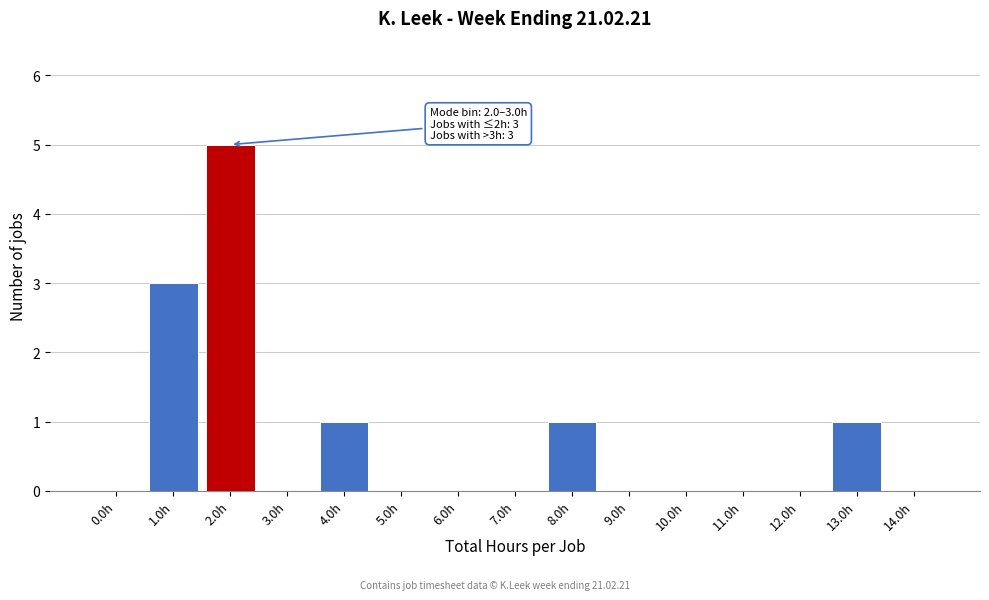

Reading left to right, what are all the values shown in this chart?

0.0h=0	1.0h=3	2.0h=5	3.0h=0	4.0h=1	5.0h=0	6.0h=0	7.0h=0	8.0h=1	9.0h=0	10.0h=0	11.0h=0	12.0h=0	13.0h=1	14.0h=0